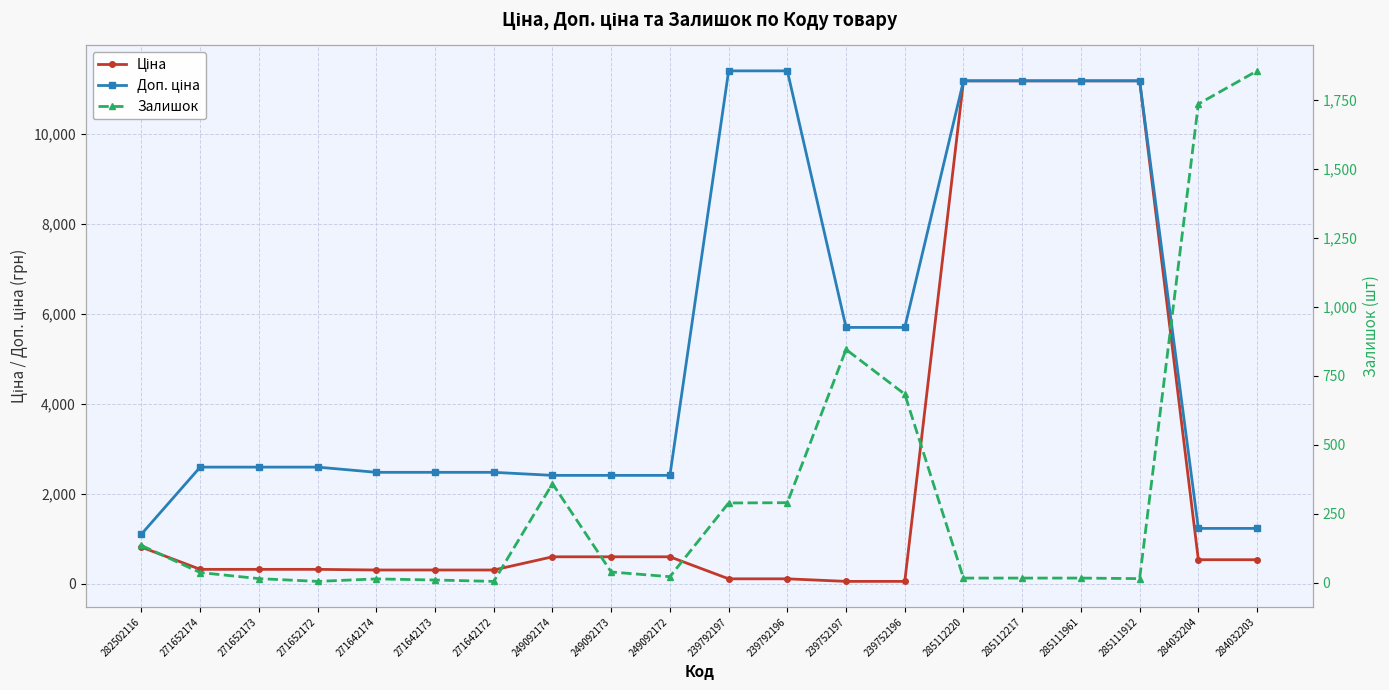

True or false: Ціна has a value of 324.8 at 271652174.

True